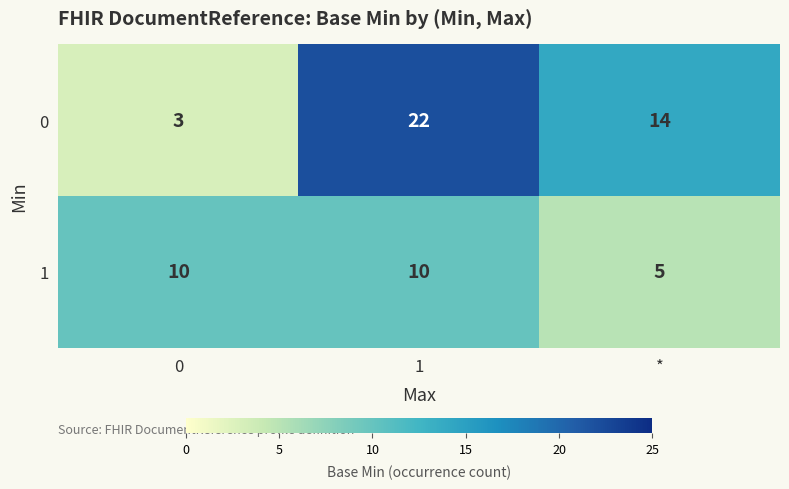

What is the spread (max minus min) of values at 0?

7